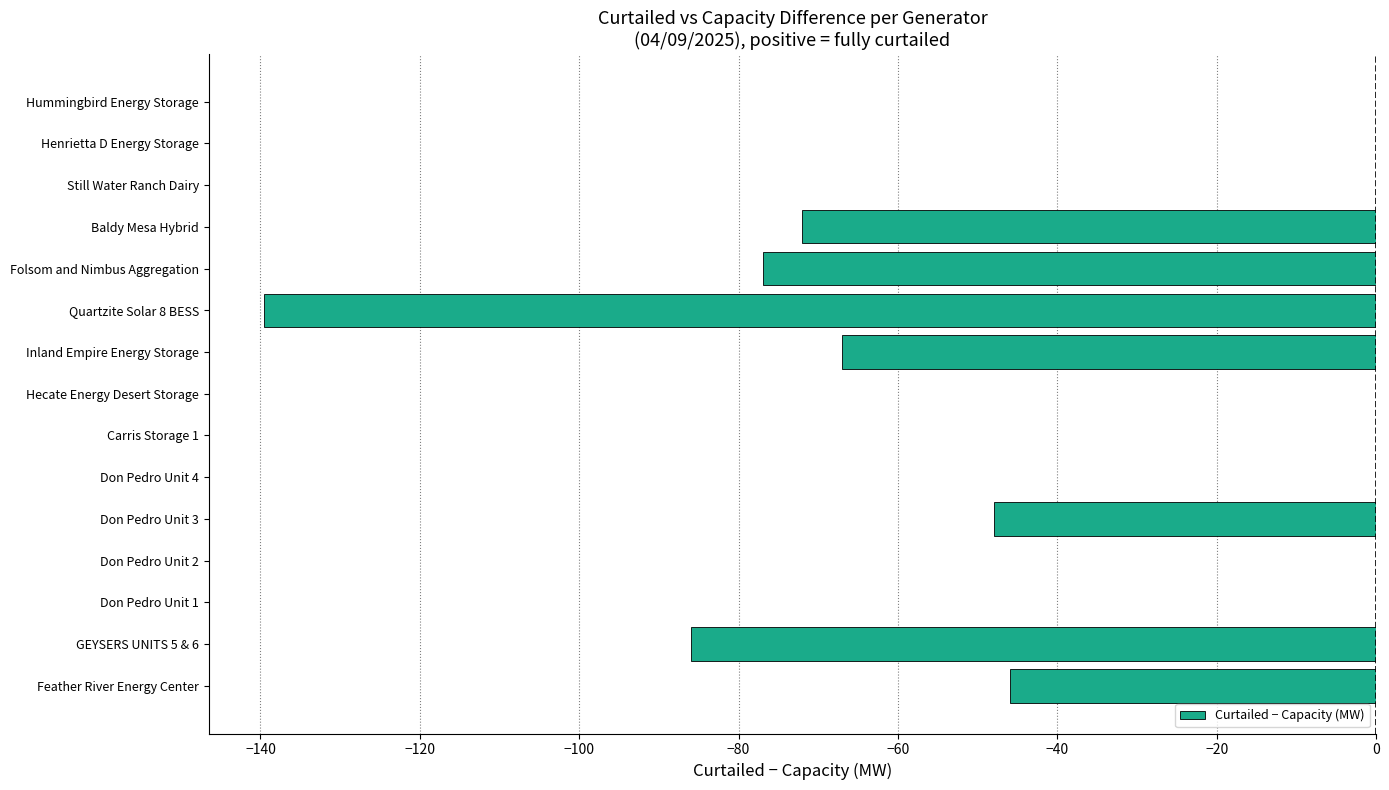

True or false: the data shows -30.9 at GEYSERS UNITS 5 & 6.

False